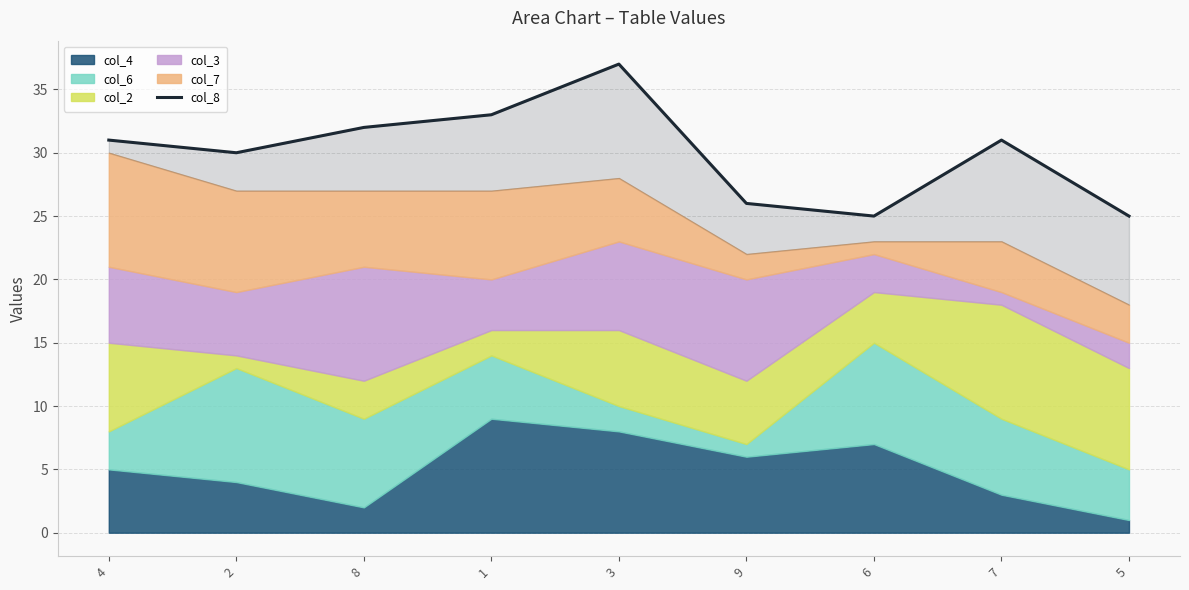

List the labels in order of value, smallest first.

6, 5, 9, 2, 4, 7, 8, 1, 3